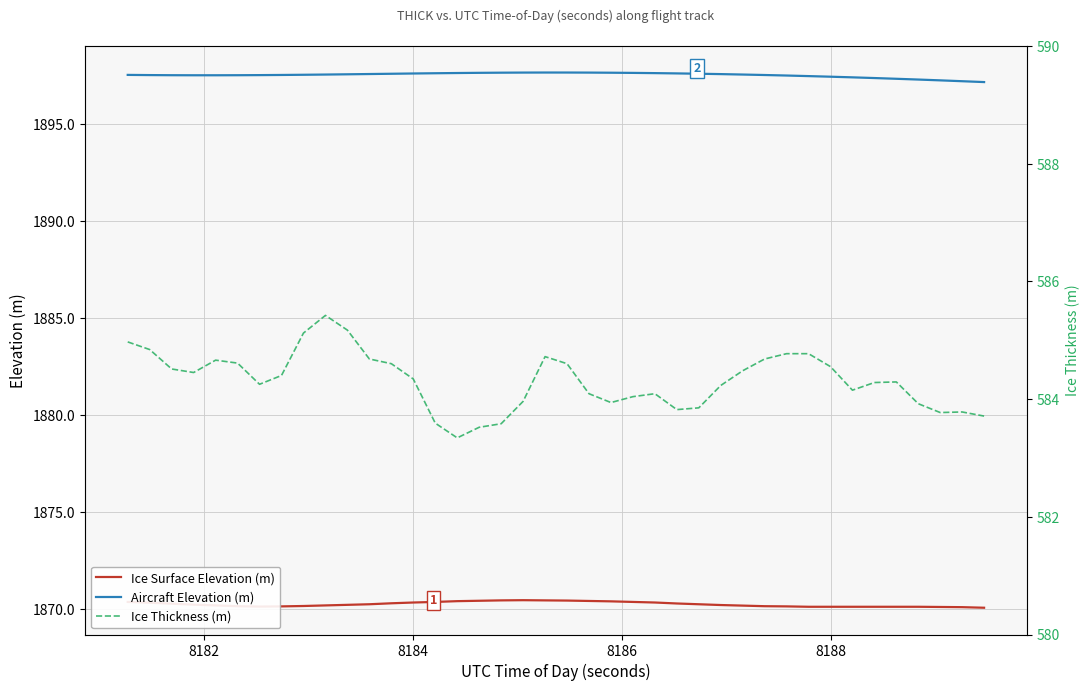

True or false: Aircraft Elevation (m) and Ice Surface Elevation (m) intersect in this chart.

False